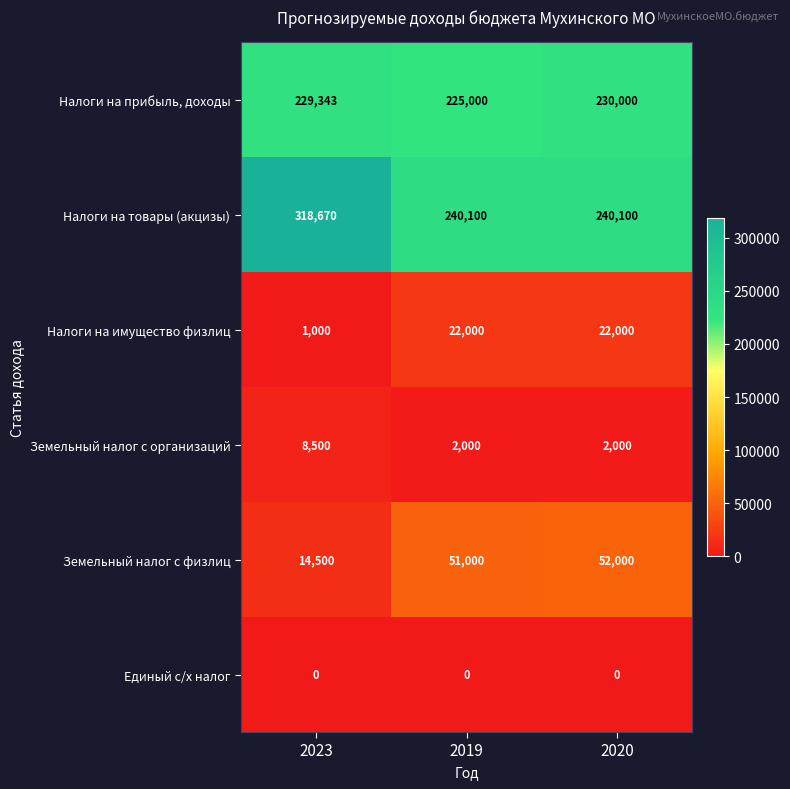

What is the maximum value shown in the chart?

318670